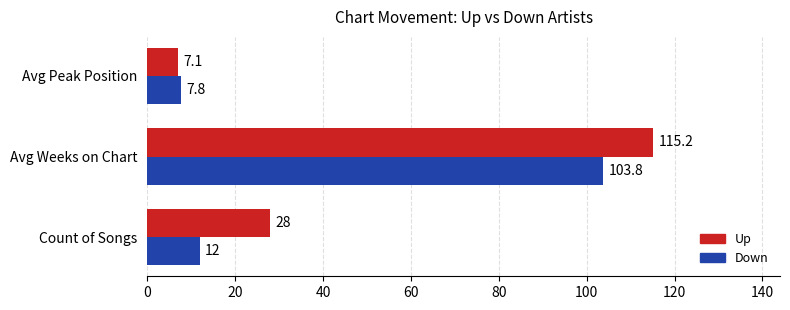

What is the total value across all series at Avg Weeks on Chart?

219.0